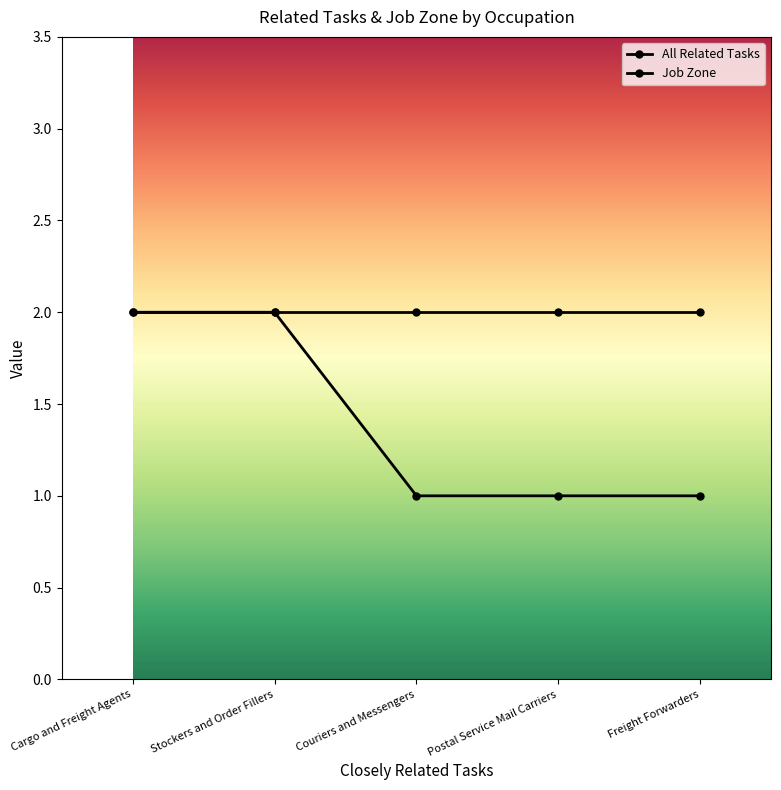

What is the label of the 4th point from the left?

Postal Service Mail Carriers